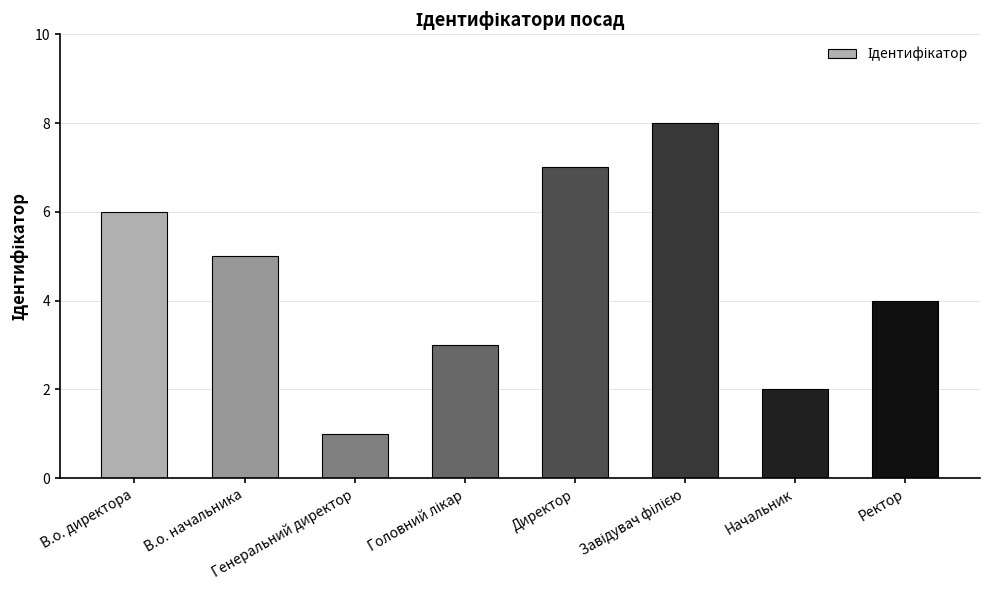

What is the value of the 2nd bar from the left?

5